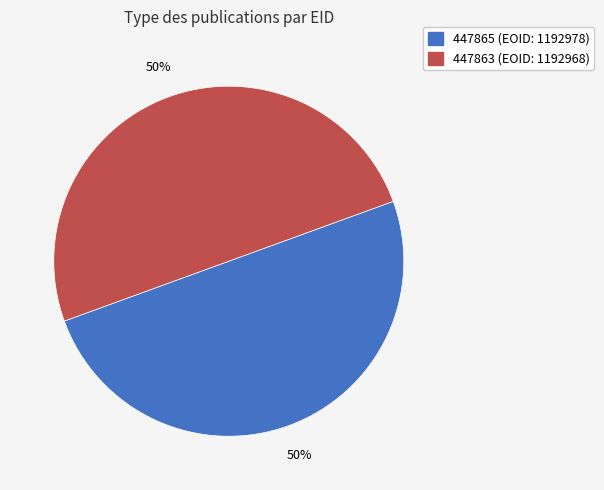

Combined, do 447863 (EOID: 1192968) and 447865 (EOID: 1192978) account for over 50%?

Yes